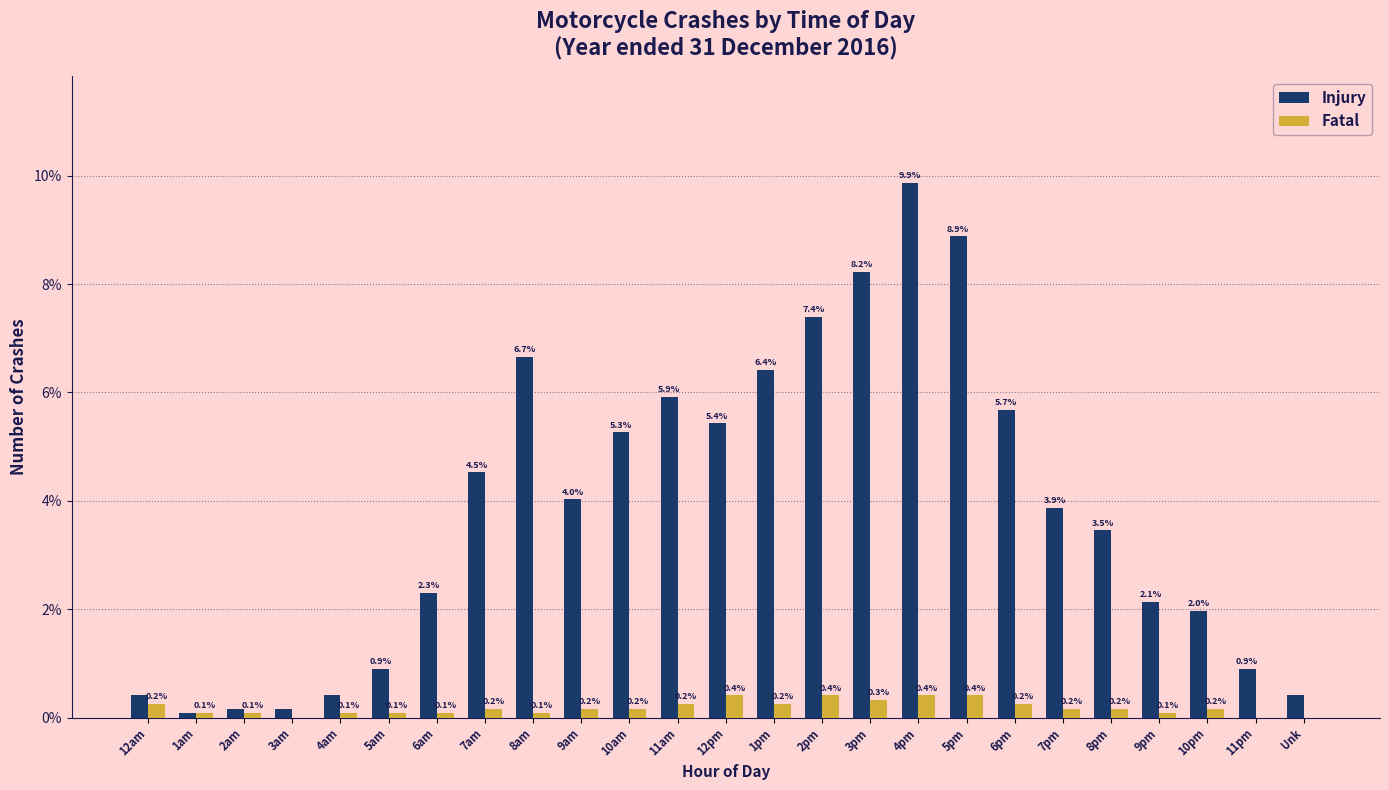

Reading right to left, what are all the values shown in this chart?

Injury: Unk=0.4	11pm=0.9	10pm=2.0	9pm=2.1	8pm=3.5	7pm=3.9	6pm=5.7	5pm=8.9	4pm=9.9	3pm=8.2	2pm=7.4	1pm=6.4	12pm=5.4	11am=5.9	10am=5.3	9am=4.0	8am=6.7	7am=4.5	6am=2.3	5am=0.9	4am=0.4	3am=0.2	2am=0.2	1am=0.1	12am=0.4
Fatal: Unk=0.0	11pm=0.0	10pm=0.2	9pm=0.1	8pm=0.2	7pm=0.2	6pm=0.2	5pm=0.4	4pm=0.4	3pm=0.3	2pm=0.4	1pm=0.2	12pm=0.4	11am=0.2	10am=0.2	9am=0.2	8am=0.1	7am=0.2	6am=0.1	5am=0.1	4am=0.1	3am=0.0	2am=0.1	1am=0.1	12am=0.2